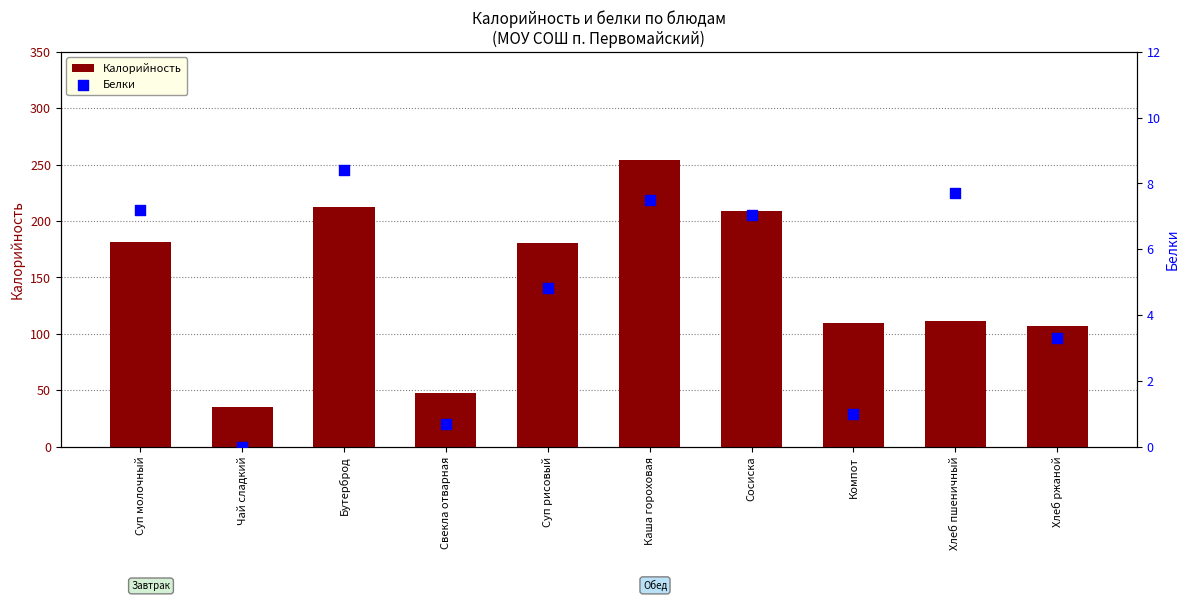

Which series has the widest spread of Y values?

Калорийность